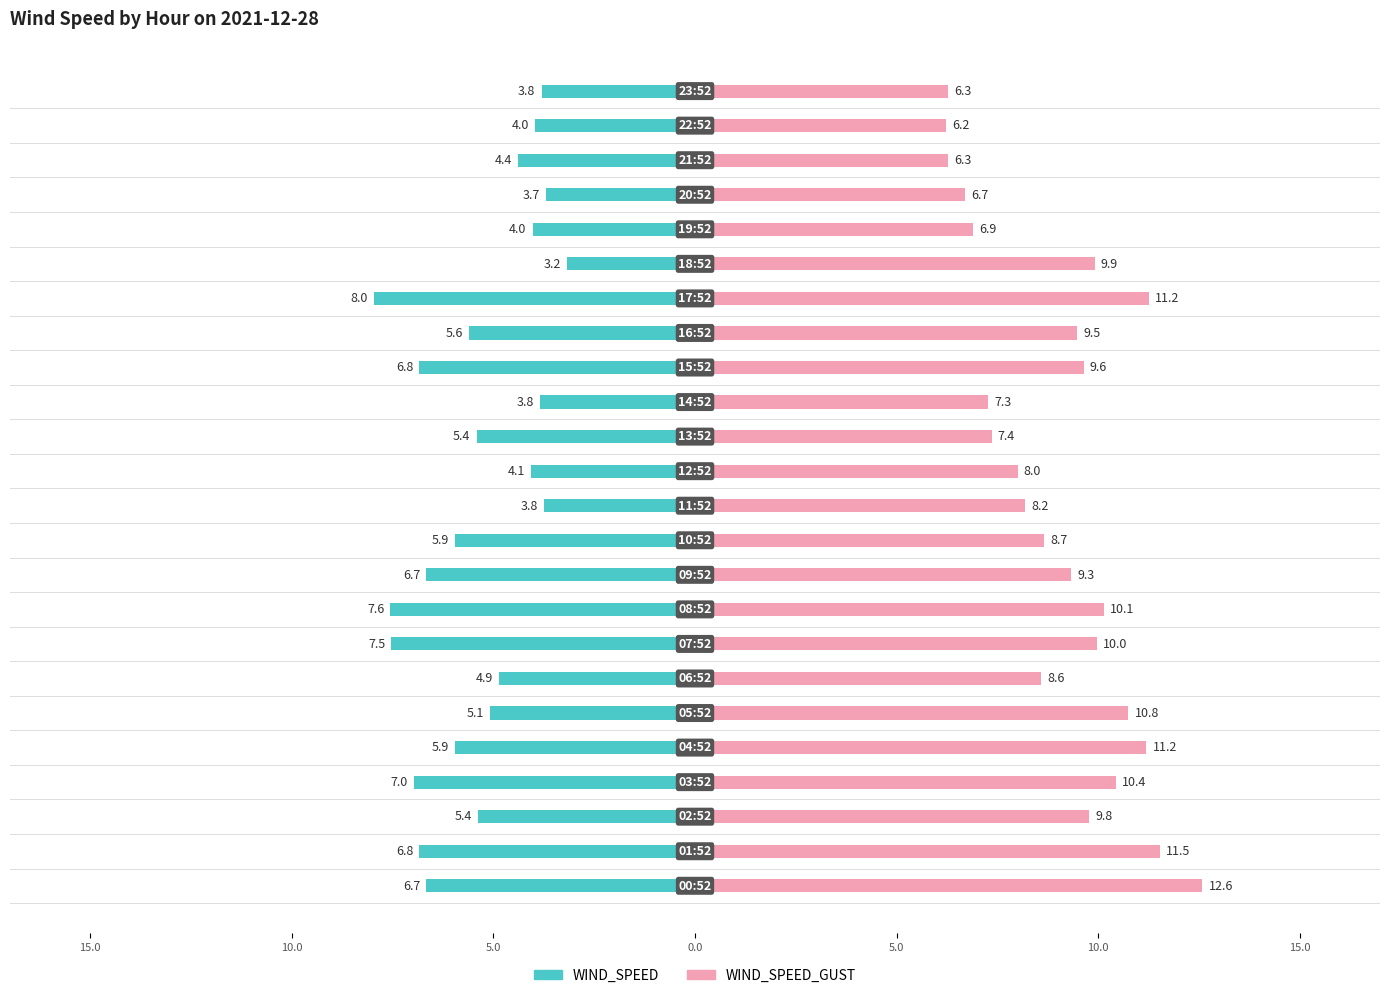

Is it true that WIND_SPEED_GUST equals 9.7 at 14?

False